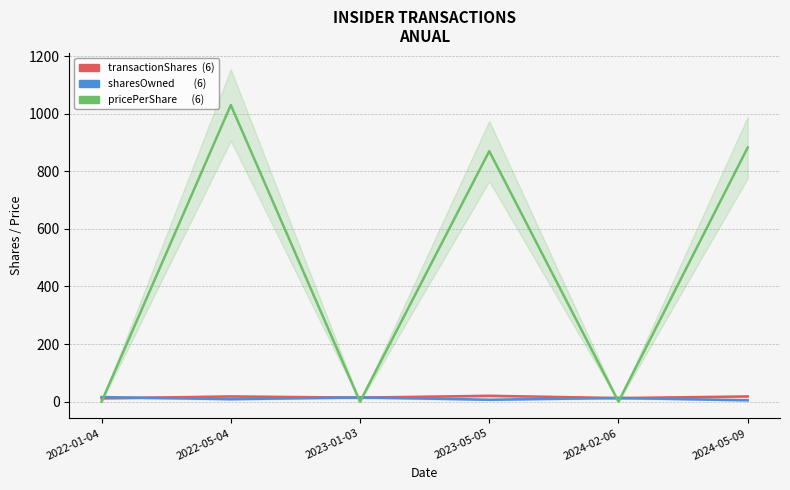

Which label corresponds to the smallest value in the chart?

2022-01-04